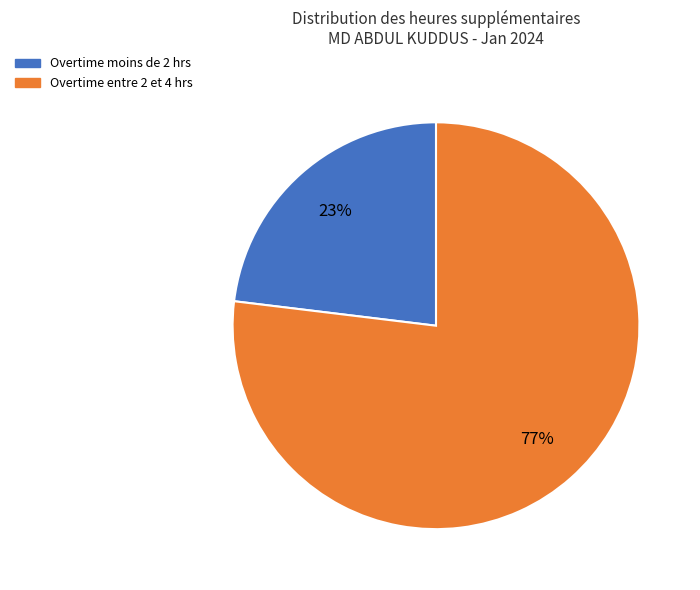

To the nearest percent, what is the difference between the largest and smallest slice percentages?

54%